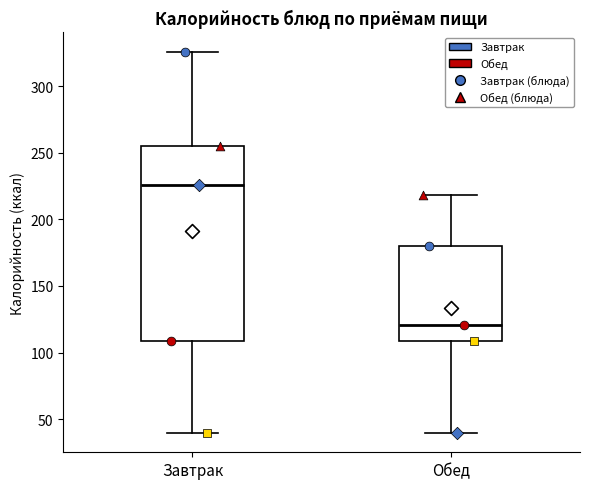

Which box is the tallest, from its lower edge to its upper edge?

Завтрак